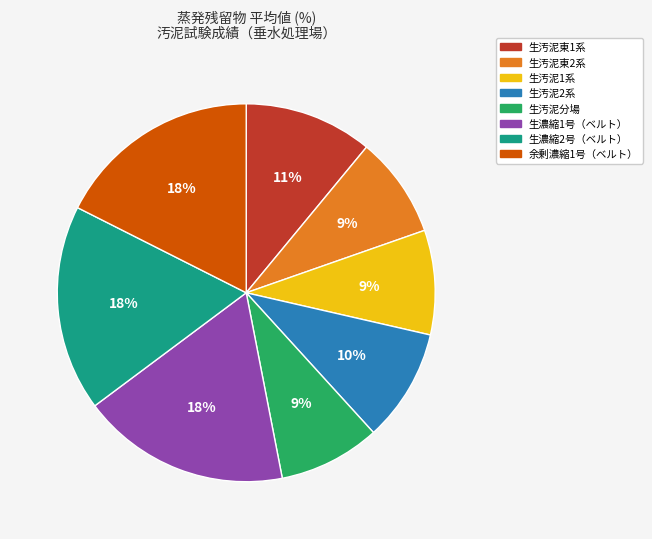

True or false: 余剰濃縮1号（ベルト） accounts for 28% of the total.

False